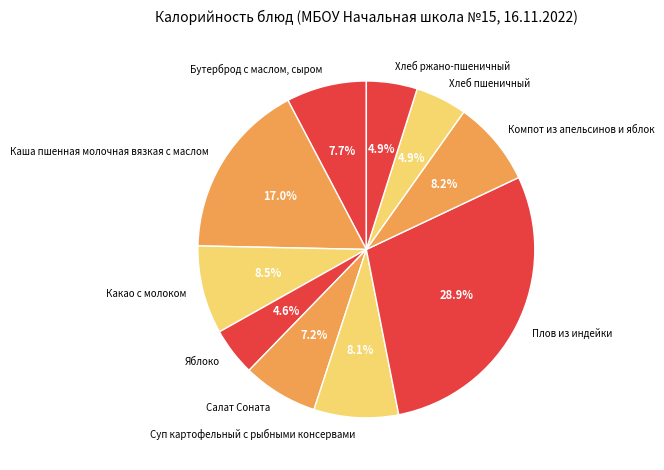

To the nearest percent, what is the average slice percentage?

10%